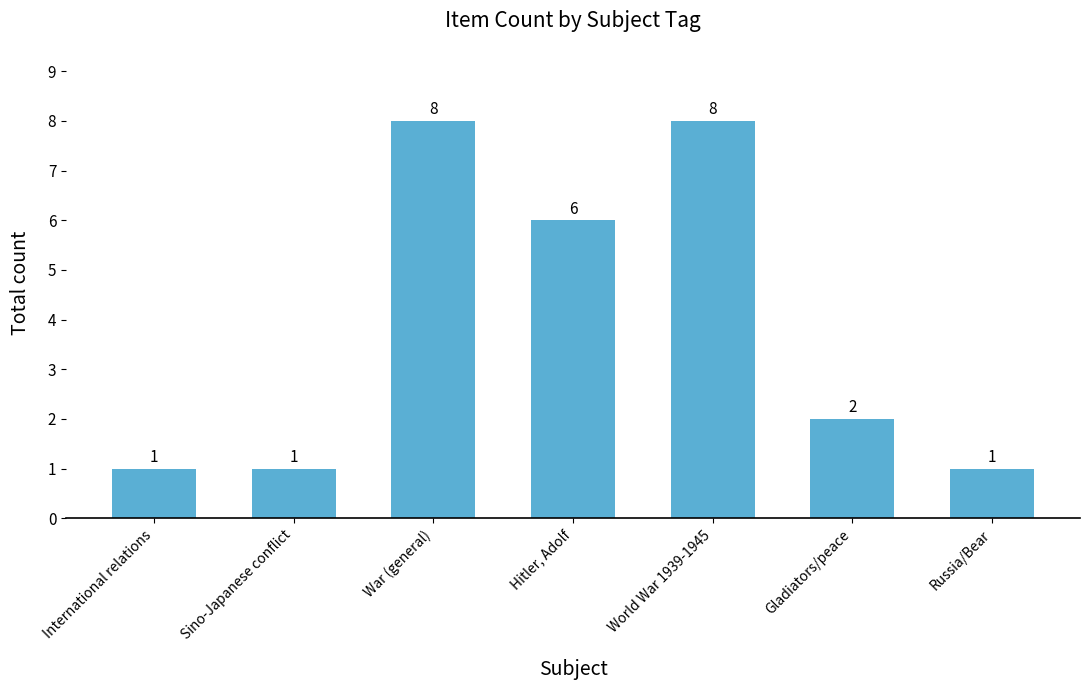

What is the average value?

4